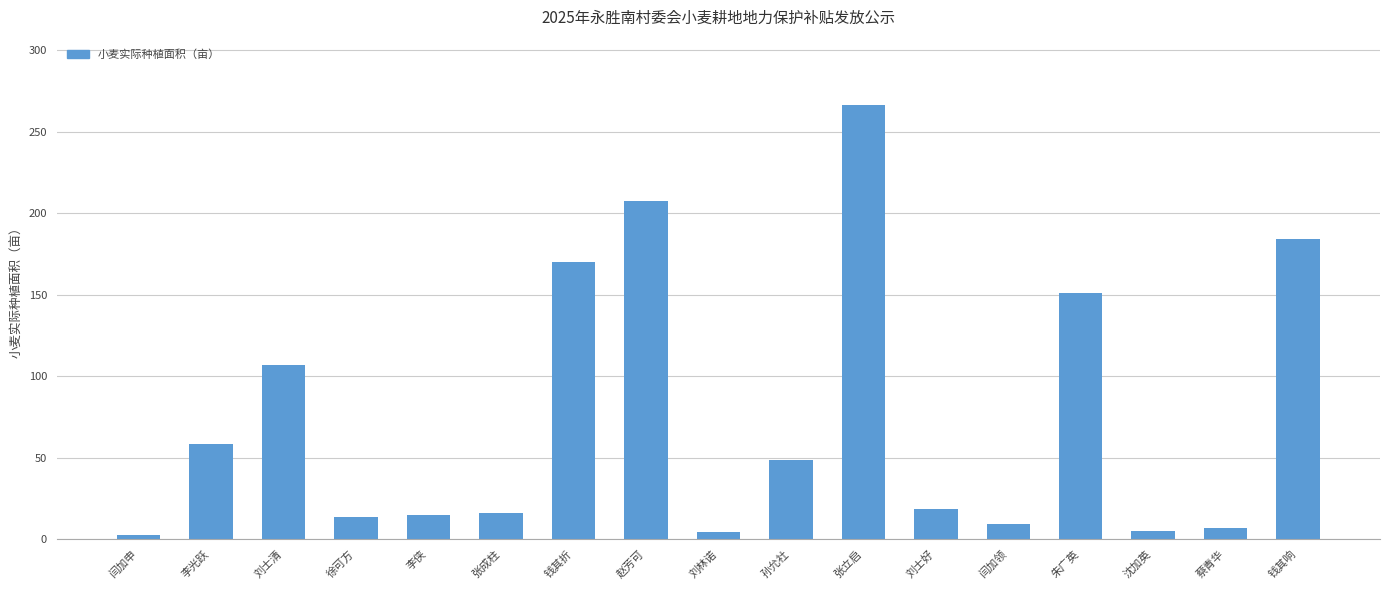

How many data points does each series have?

17